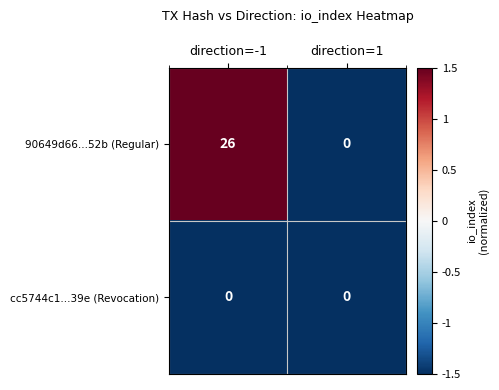

Reading left to right, what are all the values shown in this chart?

90649d66...52b (Regular): direction=-1=26	direction=1=0
cc5744c1...39e (Revocation): direction=-1=0	direction=1=0